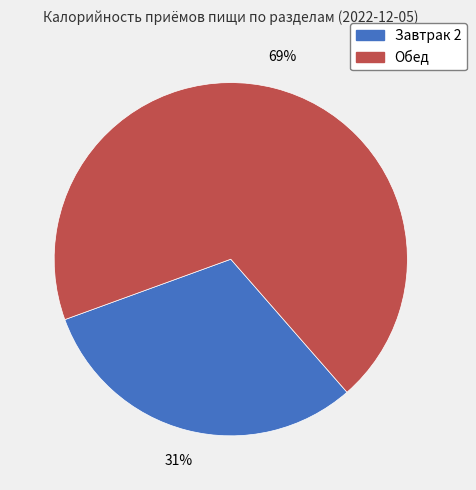

Which slice is the smallest?

Завтрак 2